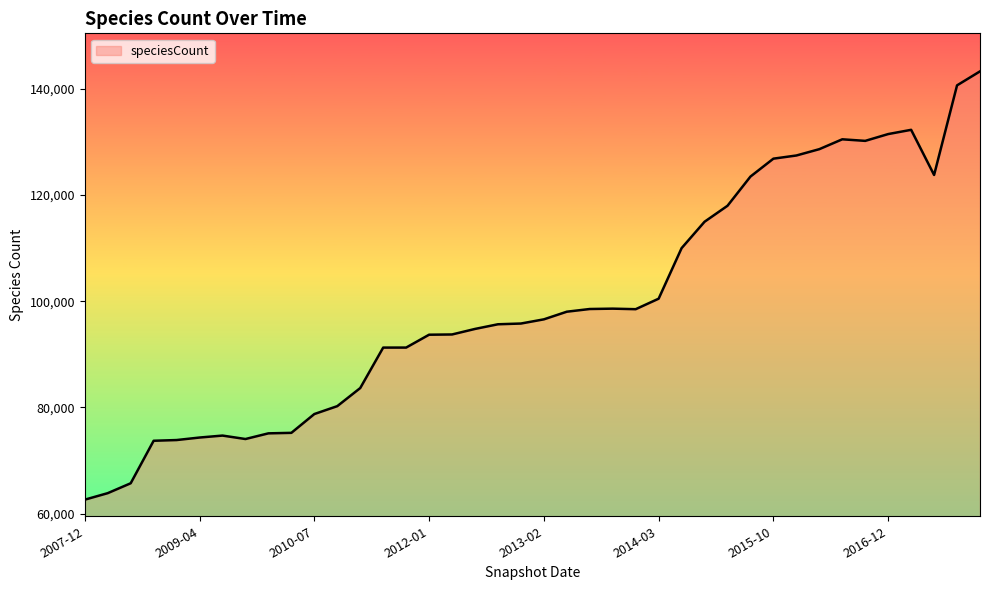

What is the minimum value shown in the chart?

62614